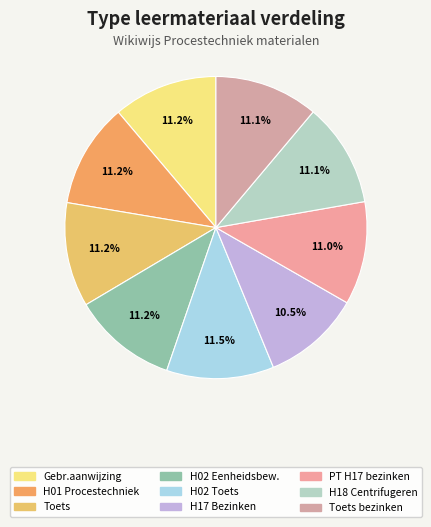

How many segments does this pie chart have?

9